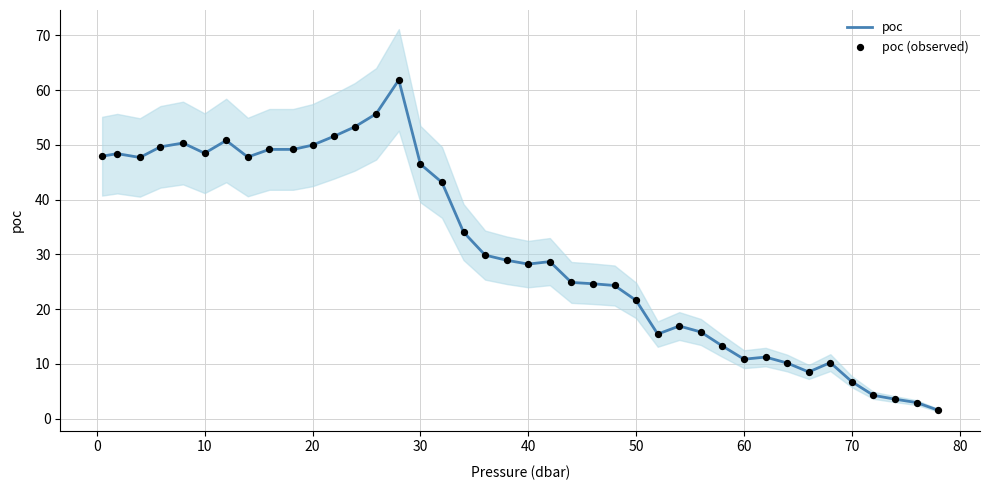

What are all the series names shown in the legend?

poc, poc (observed)